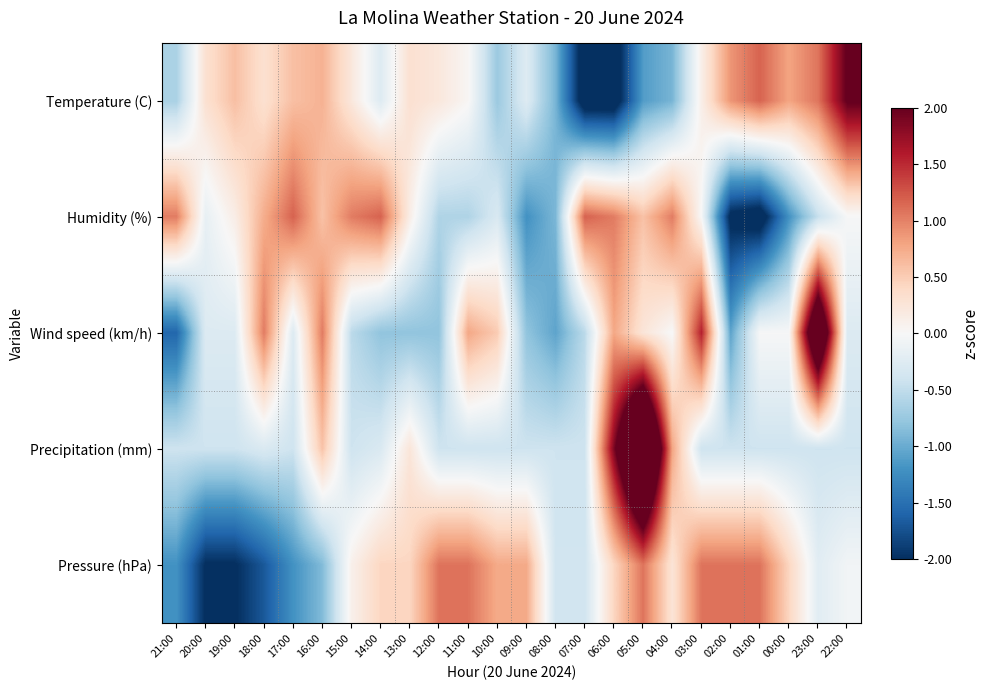

What is the greatest value displayed?

4.1